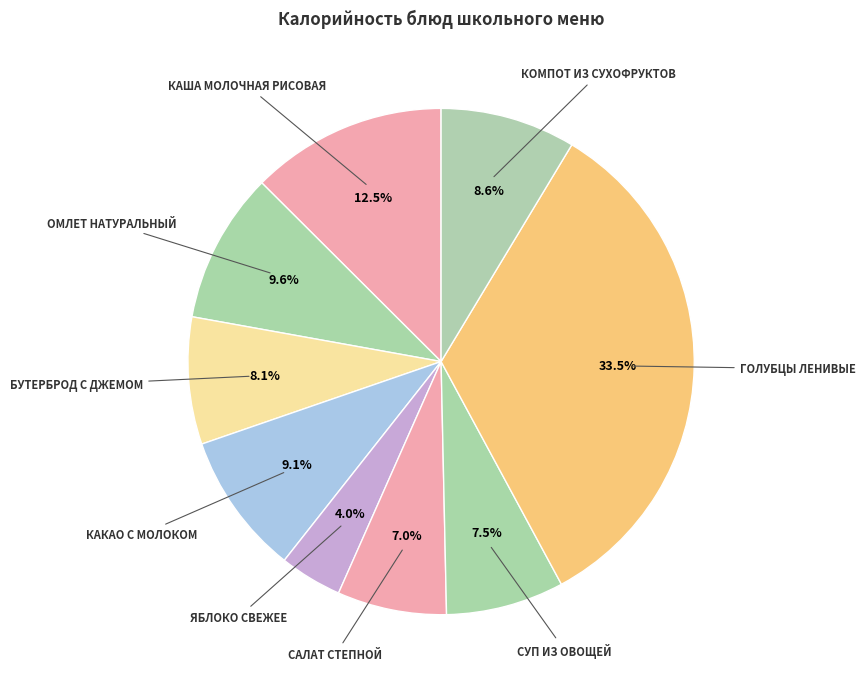

To the nearest percent, what percentage of the pie is КОМПОТ ИЗ СУХОФРУКТОВ?

9%